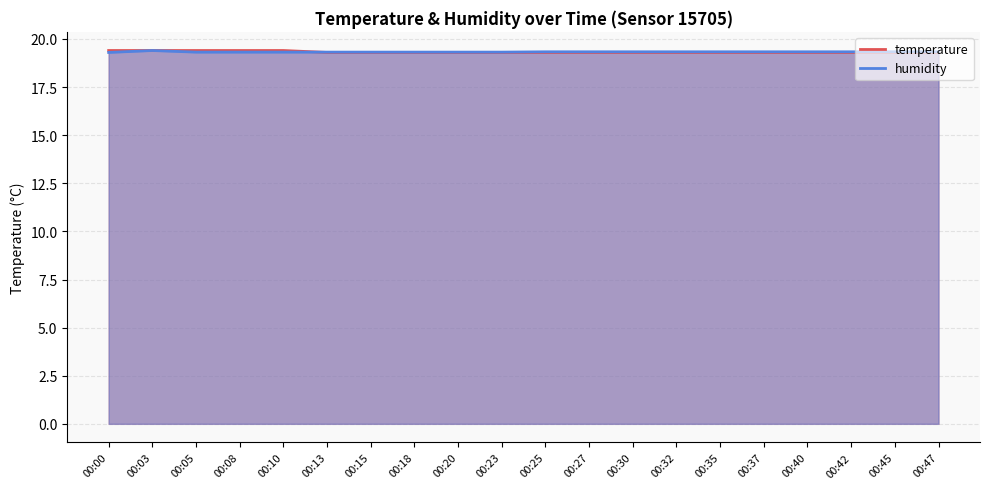

Reading left to right, transcribe all the data shown in this chart.

temperature: 19.4	19.4	19.4	19.4	19.4	19.3	19.3	19.3	19.3	19.3	19.3	19.3	19.3	19.3	19.3	19.3	19.3	19.3	19.3	19.3
humidity: 19.3	19.4	19.3	19.3	19.3	19.3	19.3	19.3	19.3	19.3	19.3	19.3	19.3	19.3	19.3	19.3	19.3	19.3	19.3	19.3